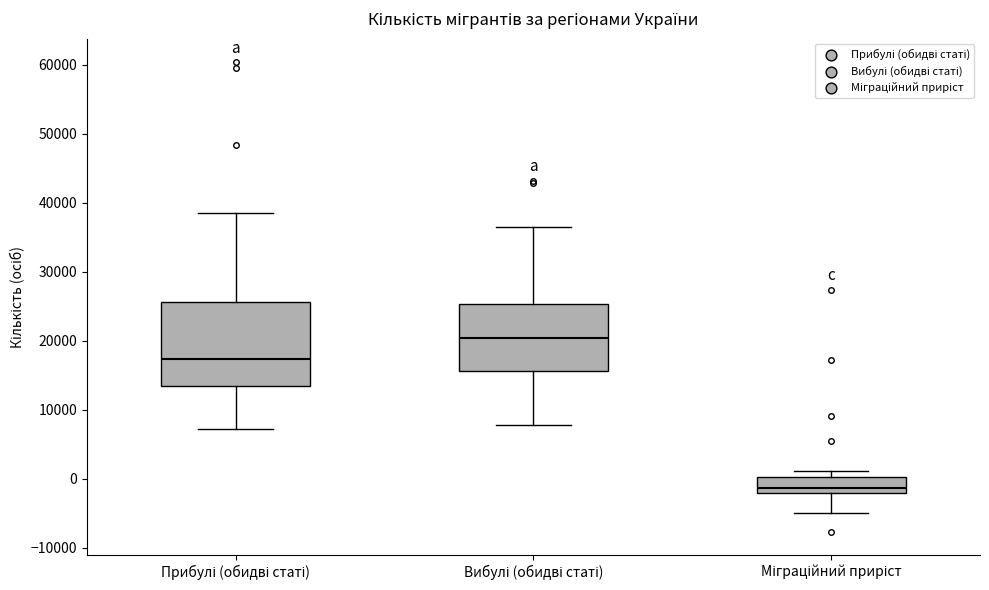

Where is the upper edge of the box for Міграційний приріст on the y-axis? The values are not printed on the chart, so give them approximately, as read against the axis.

0